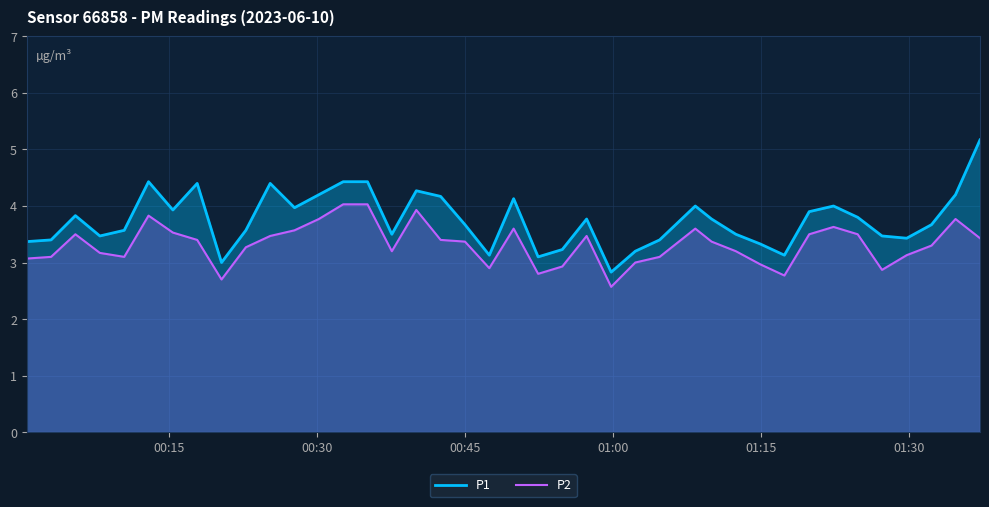

What is the minimum value shown in the chart?

2.6